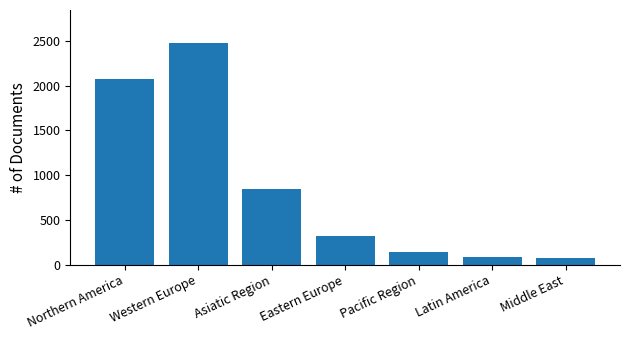

Reading left to right, what are all the values shown in this chart?

2078	2472	842	317	140	89	73